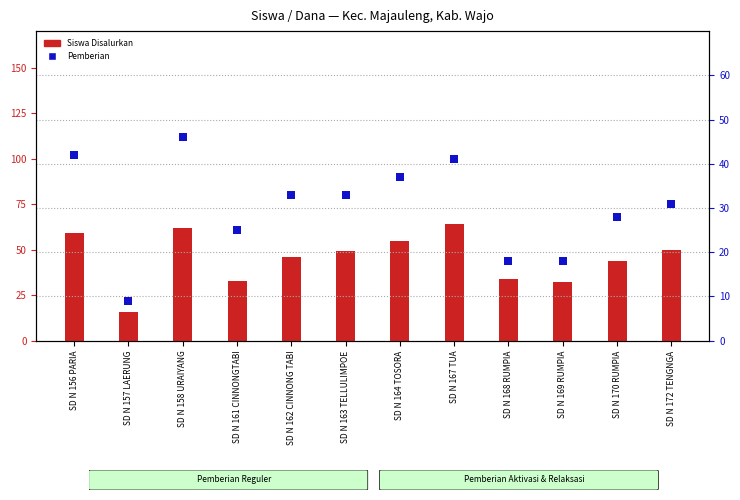

What are all the series names shown in the legend?

Siswa Disalurkan, Pemberian